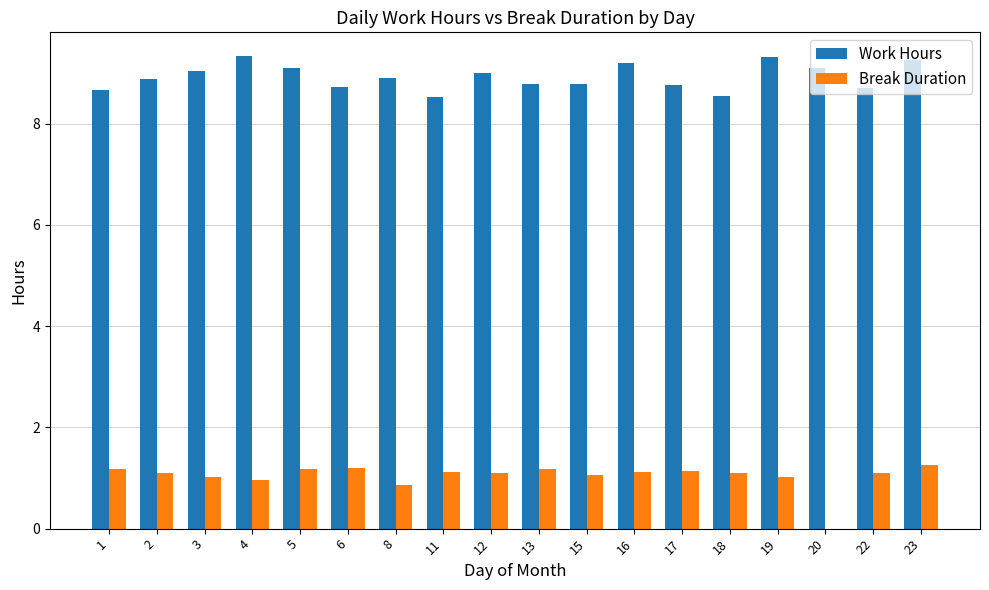

Between 1 and 20, which series saw the biggest shift?

Break Duration